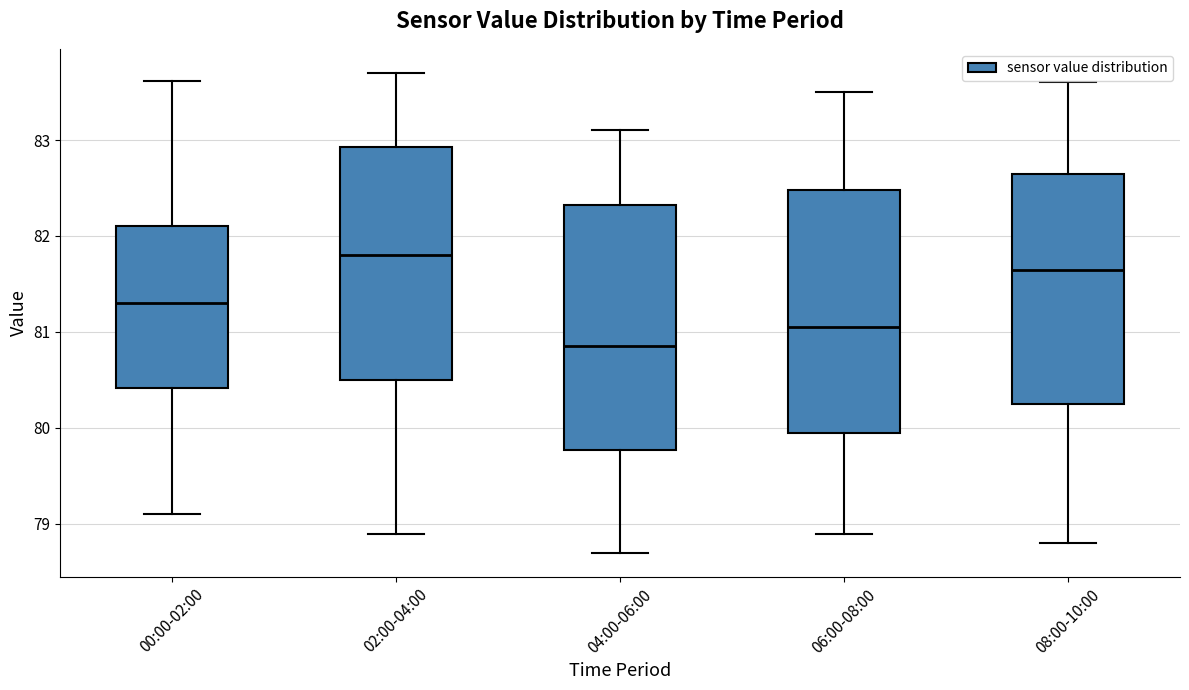

Reading left to right, transcribe this box plot: for each box, give where its median line is, the range the box spans, and where its two whiskers end, as read against the y-axis. The values are not printed on the chart, so give them approximately, as read against the axis.

00:00-02:00: median 81.3, box 80.4 to 82.1, whiskers 79.1 to 83.6
02:00-04:00: median 81.8, box 80.5 to 82.9, whiskers 78.9 to 83.7
04:00-06:00: median 80.9, box 79.8 to 82.3, whiskers 78.7 to 83.1
06:00-08:00: median 81.1, box 80.0 to 82.5, whiskers 78.9 to 83.5
08:00-10:00: median 81.7, box 80.3 to 82.7, whiskers 78.8 to 83.6